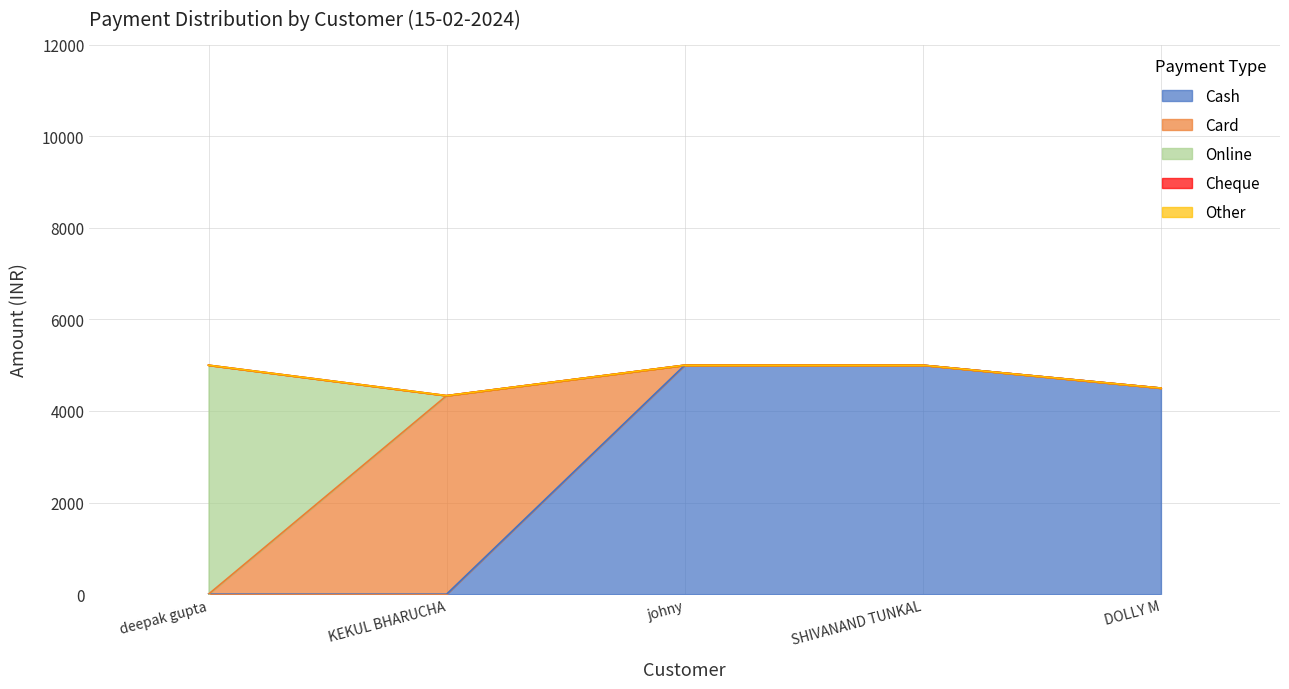

At which label does Cash reach its peak?

johny